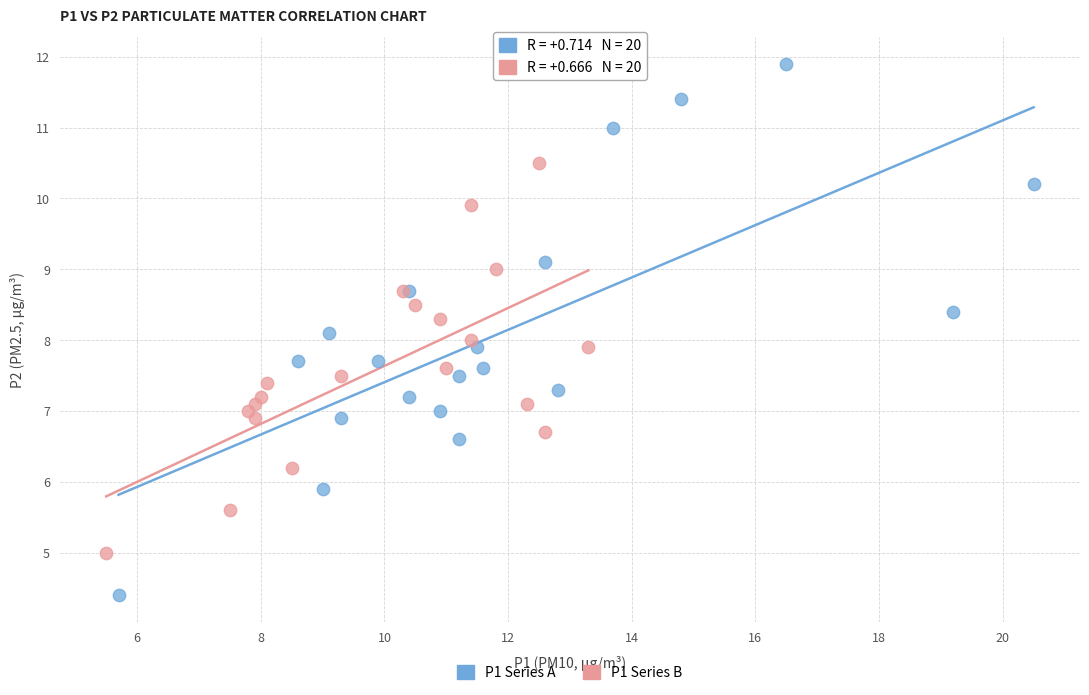

Which series contains the lowest Y value?

P1 Series A